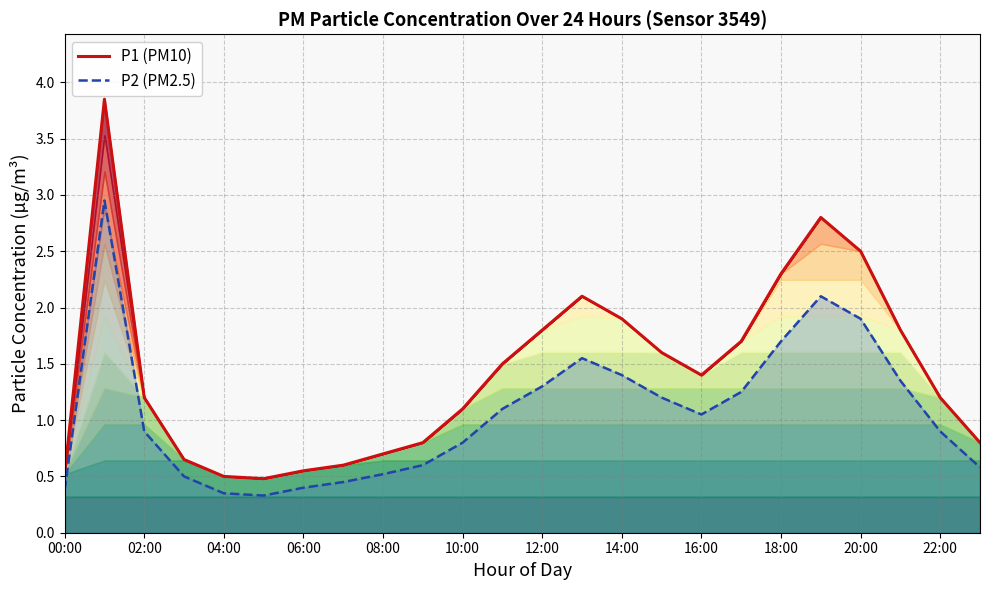

What value does the P1 (PM10) series have at 20:00?

2.5